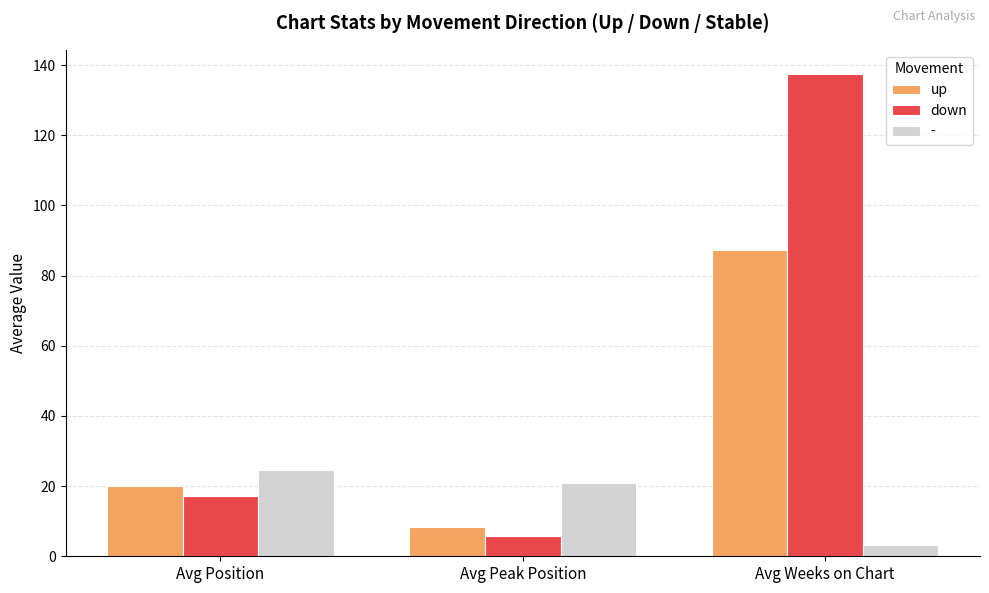

What position from the left is Avg Position?

1